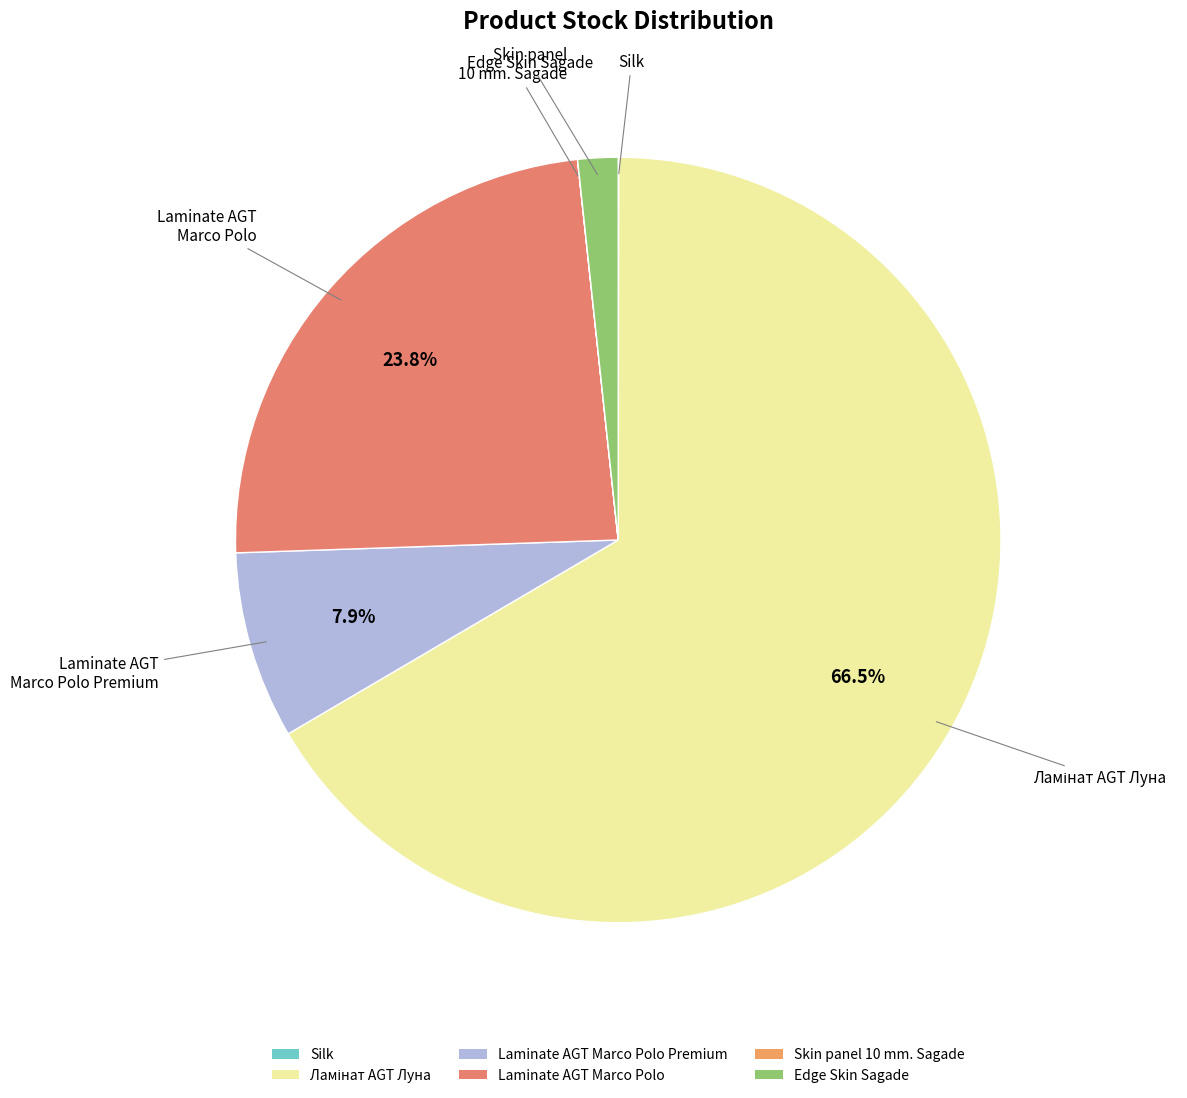

Is there any slice that represents more than half of the pie?

Yes